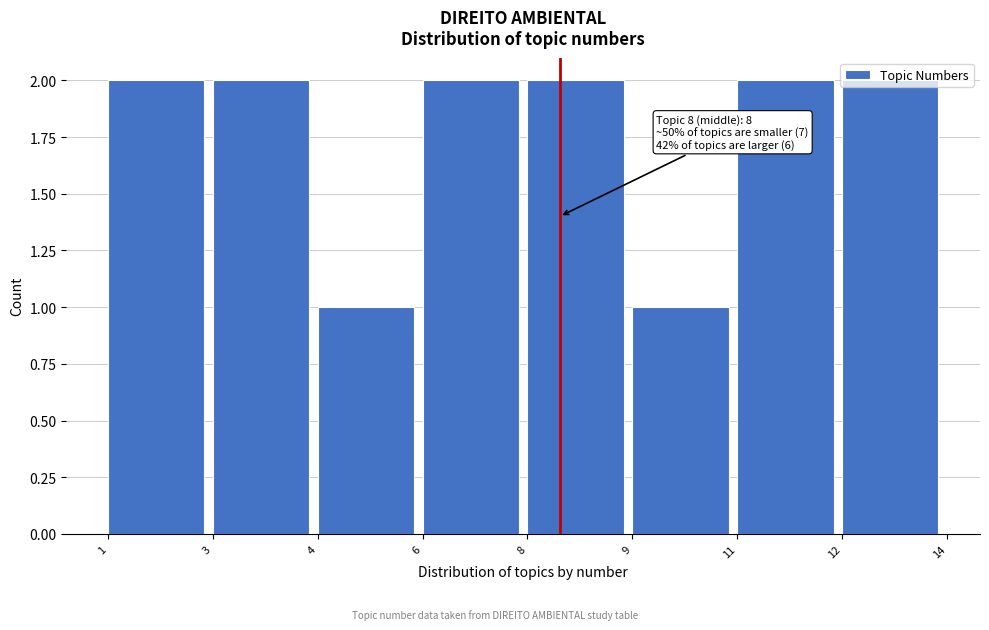

Is it true that the value at 3 is 1?

False